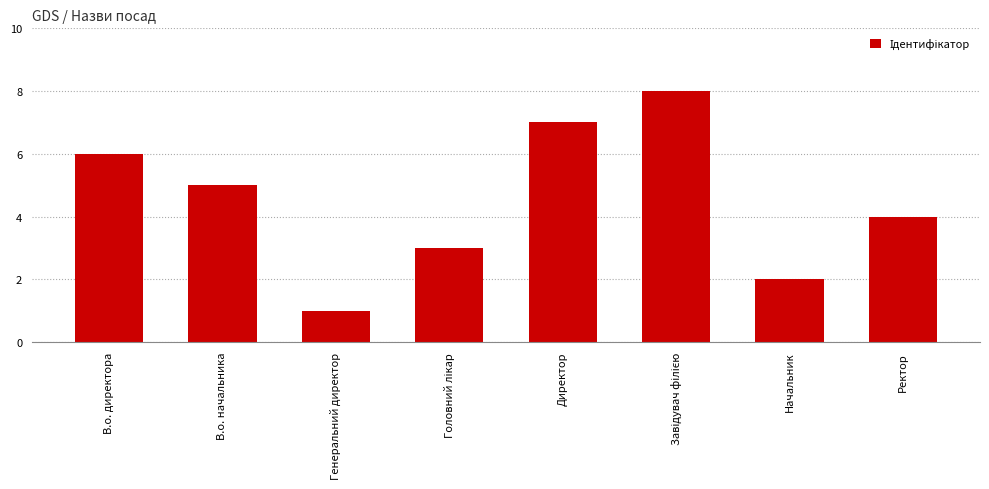

Which has a higher value, Директор or В.о. директора?

Директор